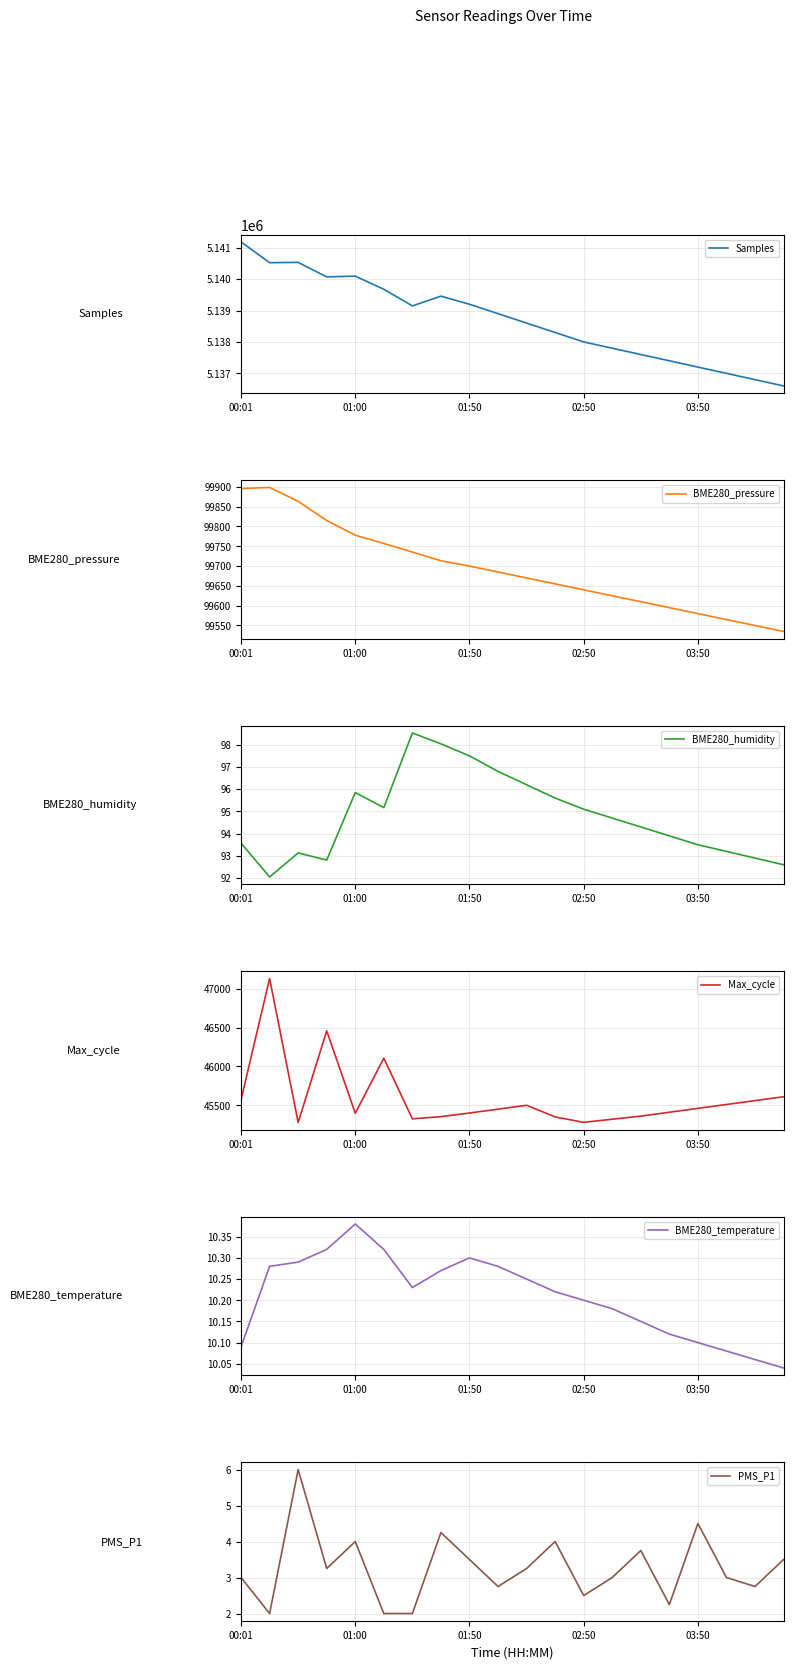

What is the lowest value of the Samples series?

5136600